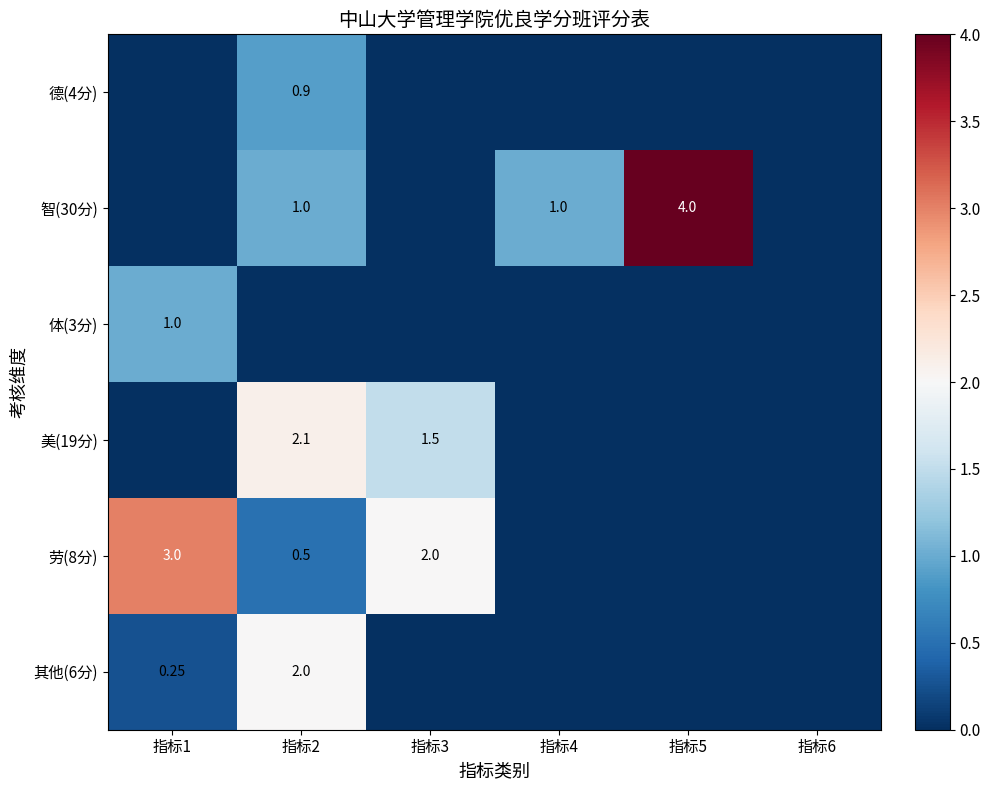

At which category is the sum across all series the highest?

指标2